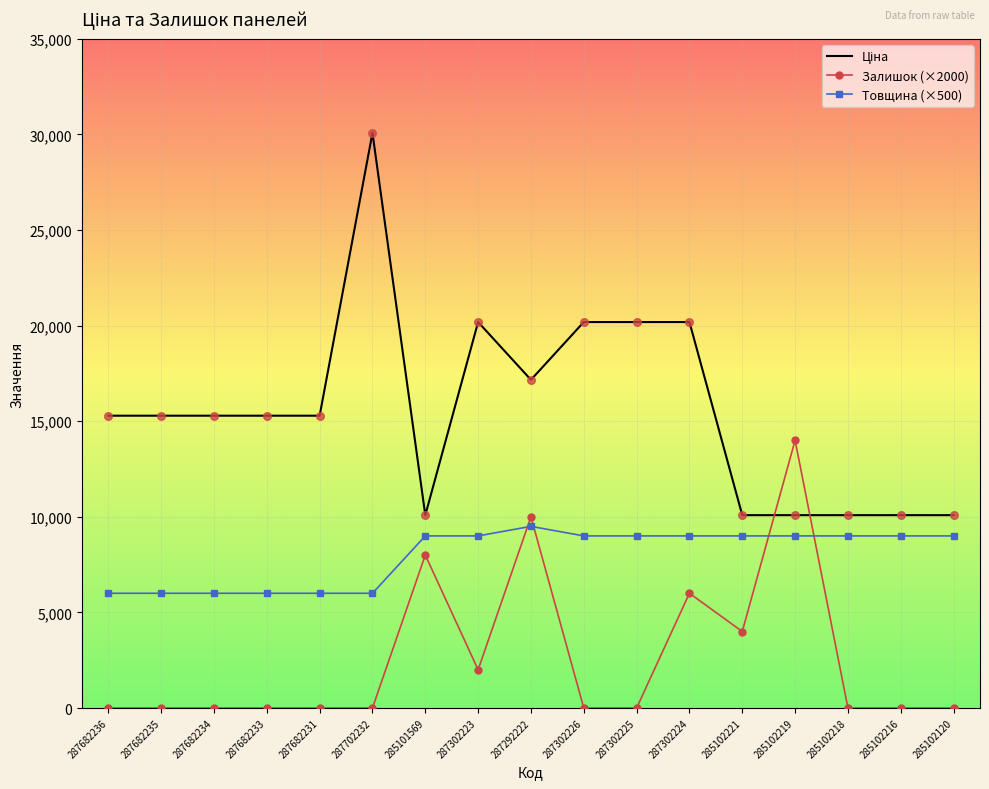

Is the value of Товщина (×500) at 285102221 greater than the value of Залишок (×2000) at 287302225?

Yes